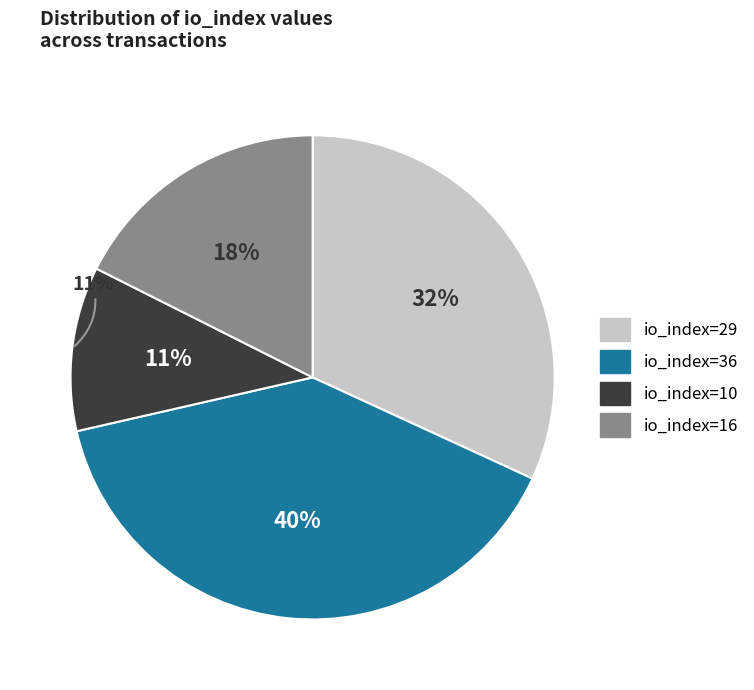

Which category has the smallest portion of the pie?

io_index=10